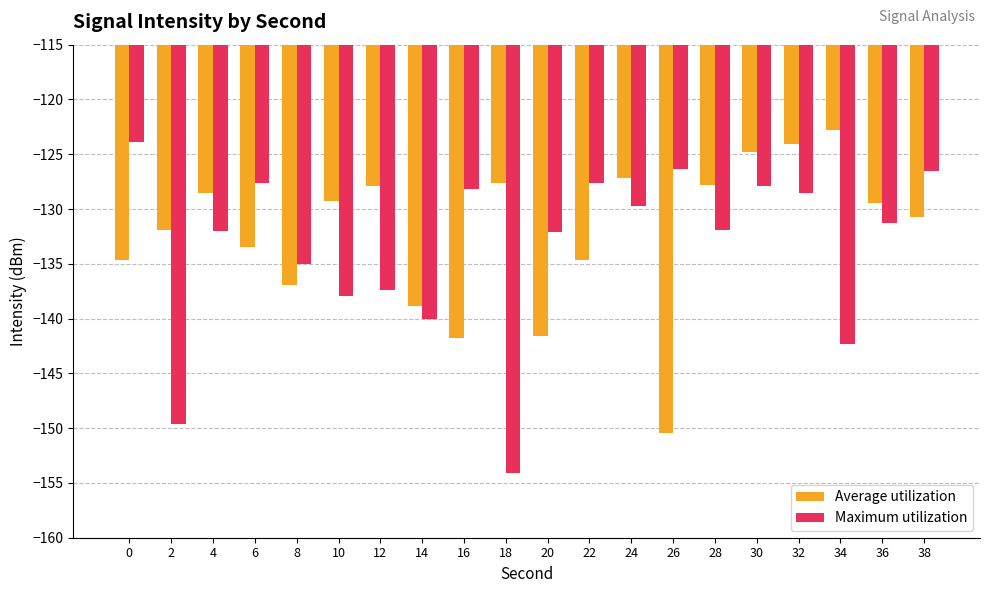

What is the difference between the maximum and minimum values in the Average utilization series?

27.6